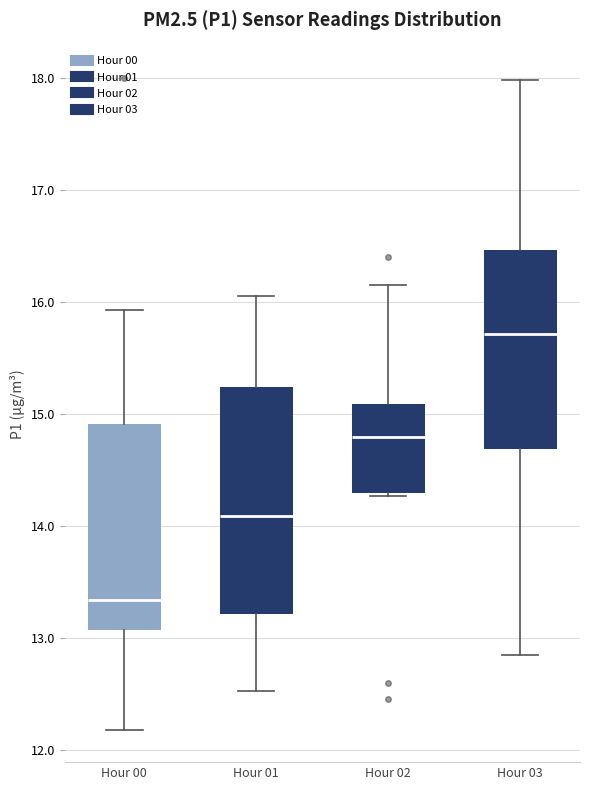

Comparing the boxes themselves (not the whiskers), which one is the tallest?

Hour 01